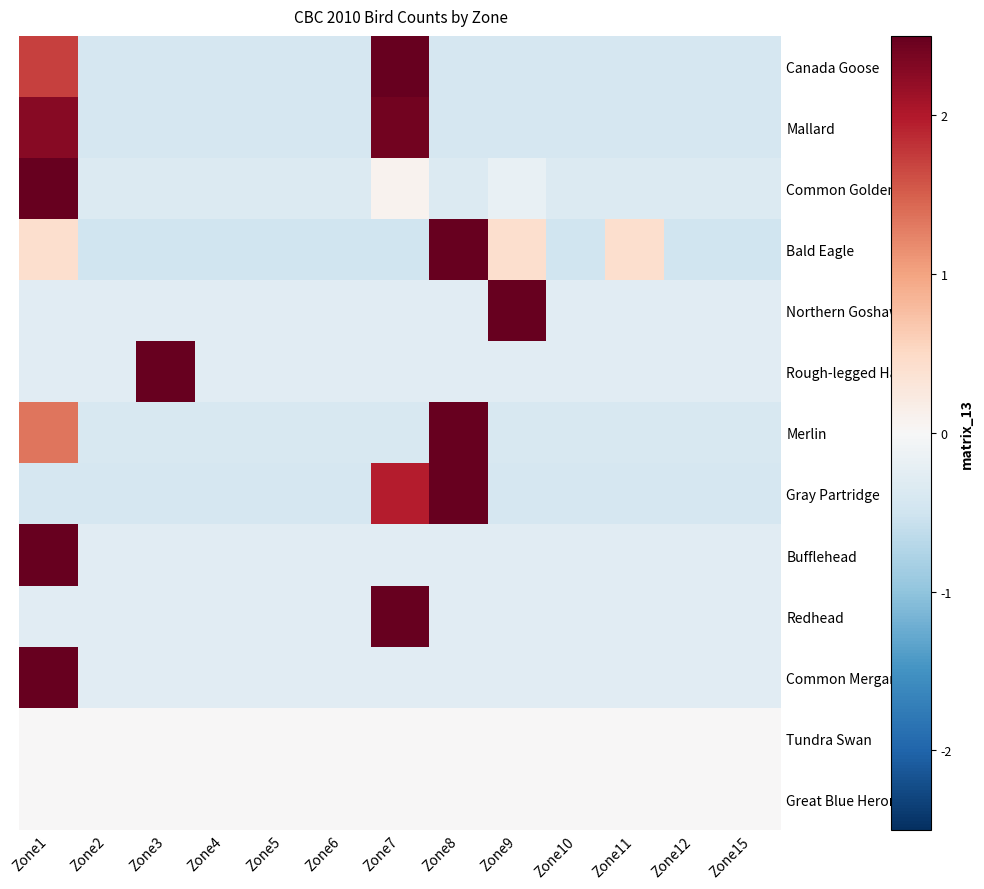

Between Zone7 and Zone15, which is larger?

Zone7